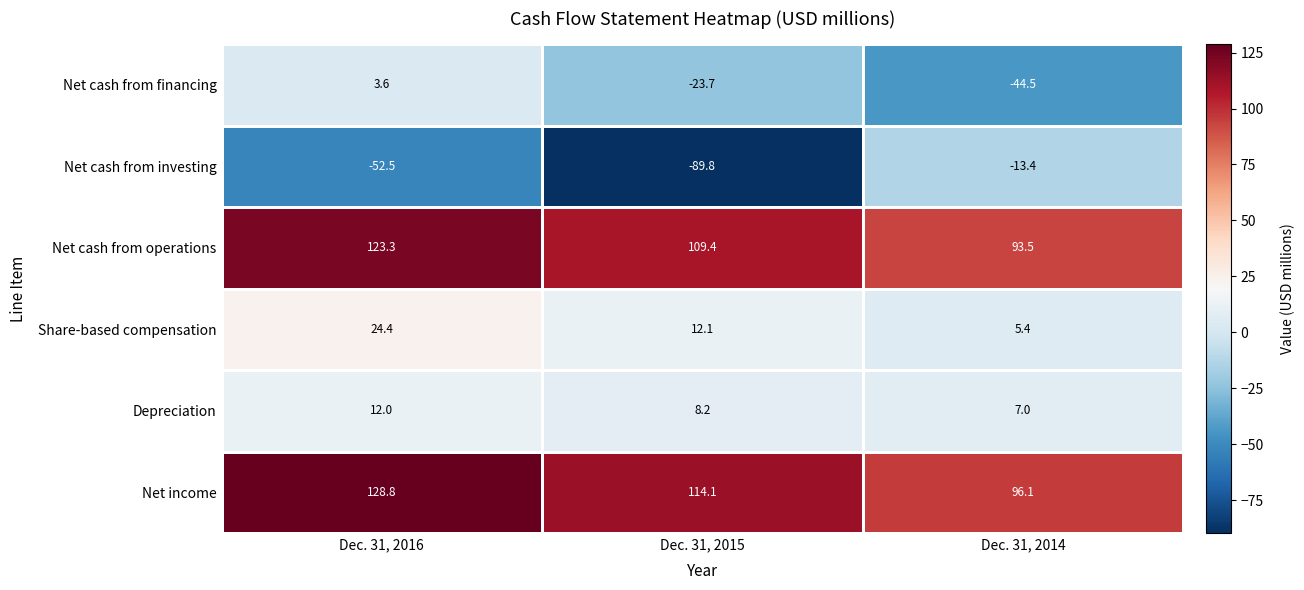

The Depreciation series shows 5.0 at Dec. 31, 2015. True or false?

False